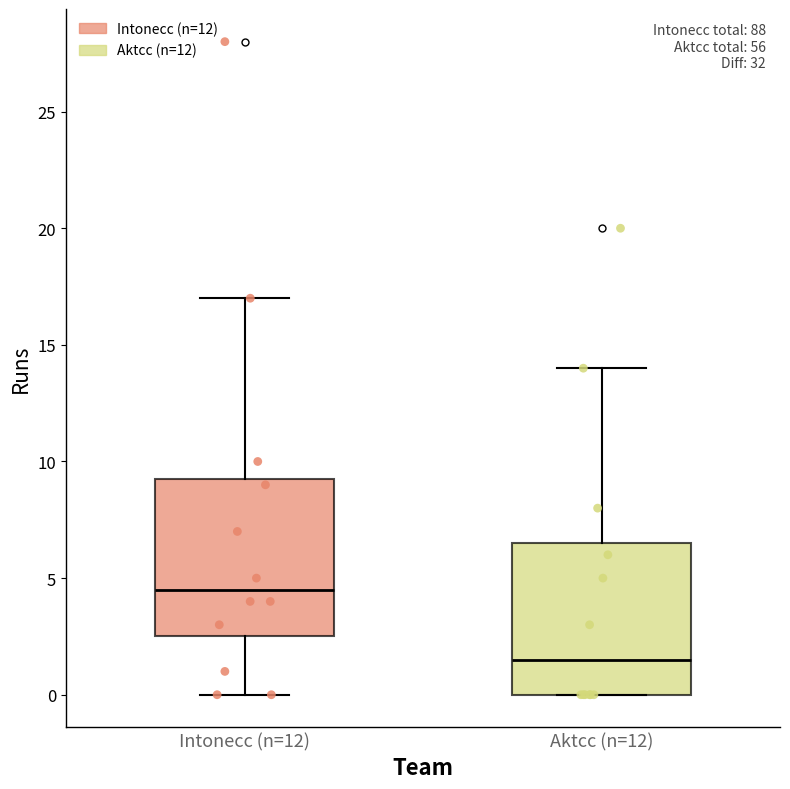

Reading left to right, read every box against the y-axis: the position of its median line, the range the box covers, and the ends of its whiskers. The values are not printed on the chart, so give them approximately, as read against the axis.

Intonecc (n=12): median 4.5, box 2.5 to 9.5, whiskers 0.0 to 17.0
Aktcc (n=12): median 1.5, box 0.0 to 6.5, whiskers 0.0 to 14.0